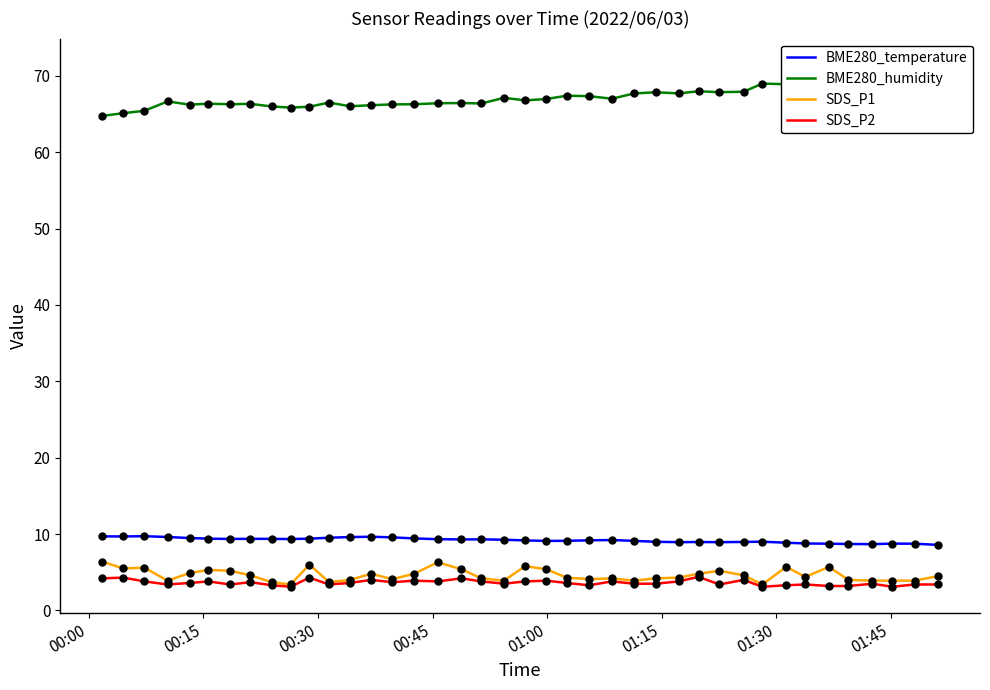

What is the highest value of the SDS_P1 series?

6.4